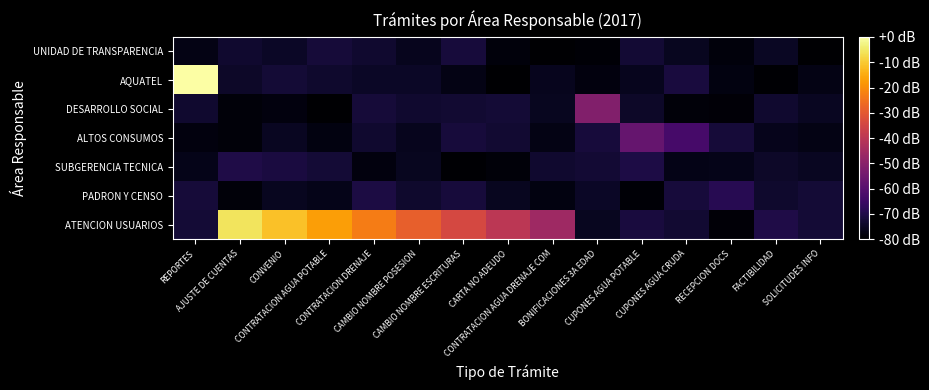

Reading left to right, transcribe all the data shown in this chart.

ATENCION USUARIOS: REPORTES=-72.3	AJUSTE DE CUENTAS=-5.7	CONVENIO=-11.4	CONTRATACION AGUA POTABLE=-17.1	CONTRATACION DRENAJE=-22.9	CAMBIO NOMBRE POSESION=-28.6	CAMBIO NOMBRE ESCRITURAS=-34.3	CARTA NO ADEUDO=-40.0	CONTRATACION AGUA DRENAJE COM=-45.7	BONIFICACIONES 3A EDAD=-75.6	CUPONES AGUA POTABLE=-71.4	CUPONES AGUA CRUDA=-73.0	RECEPCION DOCS=-79.1	FACTIBILIDAD=-70.2	SOLICITUDES INFO=-72.4
PADRON Y CENSO: REPORTES=-72.1	AJUSTE DE CUENTAS=-78.7	CONVENIO=-75.5	CONTRATACION AGUA POTABLE=-76.3	CONTRATACION DRENAJE=-70.7	CAMBIO NOMBRE POSESION=-73.6	CAMBIO NOMBRE ESCRITURAS=-71.8	CARTA NO ADEUDO=-75.6	CONTRATACION AGUA DRENAJE COM=-77.7	BONIFICACIONES 3A EDAD=-74.5	CUPONES AGUA POTABLE=-79.4	CUPONES AGUA CRUDA=-71.7	RECEPCION DOCS=-68.6	FACTIBILIDAD=-73.7	SOLICITUDES INFO=-72.4
SUBGERENCIA TECNICA: REPORTES=-76.5	AJUSTE DE CUENTAS=-70.3	CONVENIO=-71.1	CONTRATACION AGUA POTABLE=-72.2	CONTRATACION DRENAJE=-78.1	CAMBIO NOMBRE POSESION=-75.3	CAMBIO NOMBRE ESCRITURAS=-79.6	CARTA NO ADEUDO=-78.5	CONTRATACION AGUA DRENAJE COM=-73.2	BONIFICACIONES 3A EDAD=-72.6	CUPONES AGUA POTABLE=-70.3	CUPONES AGUA CRUDA=-76.7	RECEPCION DOCS=-76.3	FACTIBILIDAD=-74.3	SOLICITUDES INFO=-75.3
ALTOS CONSUMOS: REPORTES=-78.1	AJUSTE DE CUENTAS=-78.7	CONVENIO=-75.2	CONTRATACION AGUA POTABLE=-77.7	CONTRATACION DRENAJE=-73.3	CAMBIO NOMBRE POSESION=-75.6	CAMBIO NOMBRE ESCRITURAS=-71.7	CARTA NO ADEUDO=-73.0	CONTRATACION AGUA DRENAJE COM=-76.9	BONIFICACIONES 3A EDAD=-71.7	CUPONES AGUA POTABLE=-57.1	CUPONES AGUA CRUDA=-62.9	RECEPCION DOCS=-72.0	FACTIBILIDAD=-76.1	SOLICITUDES INFO=-77.1
DESARROLLO SOCIAL: REPORTES=-73.2	AJUSTE DE CUENTAS=-78.6	CONVENIO=-78.0	CONTRATACION AGUA POTABLE=-79.9	CONTRATACION DRENAJE=-72.1	CAMBIO NOMBRE POSESION=-73.4	CAMBIO NOMBRE ESCRITURAS=-72.9	CARTA NO ADEUDO=-72.2	CONTRATACION AGUA DRENAJE COM=-75.4	BONIFICACIONES 3A EDAD=-51.4	CUPONES AGUA POTABLE=-74.3	CUPONES AGUA CRUDA=-78.6	RECEPCION DOCS=-78.9	FACTIBILIDAD=-73.3	SOLICITUDES INFO=-75.3
AQUATEL: REPORTES=0.0	AJUSTE DE CUENTAS=-74.3	CONVENIO=-72.4	CONTRATACION AGUA POTABLE=-73.7	CONTRATACION DRENAJE=-74.5	CAMBIO NOMBRE POSESION=-74.4	CAMBIO NOMBRE ESCRITURAS=-77.0	CARTA NO ADEUDO=-79.7	CONTRATACION AGUA DRENAJE COM=-75.6	BONIFICACIONES 3A EDAD=-77.9	CUPONES AGUA POTABLE=-75.9	CUPONES AGUA CRUDA=-71.5	RECEPCION DOCS=-77.7	FACTIBILIDAD=-79.4	SOLICITUDES INFO=-77.2
UNIDAD DE TRANSPARENCIA: REPORTES=-77.1	AJUSTE DE CUENTAS=-73.4	CONVENIO=-74.4	CONTRATACION AGUA POTABLE=-72.2	CONTRATACION DRENAJE=-73.4	CAMBIO NOMBRE POSESION=-75.9	CAMBIO NOMBRE ESCRITURAS=-71.9	CARTA NO ADEUDO=-78.3	CONTRATACION AGUA DRENAJE COM=-79.8	BONIFICACIONES 3A EDAD=-79.1	CUPONES AGUA POTABLE=-72.8	CUPONES AGUA CRUDA=-75.4	RECEPCION DOCS=-78.4	FACTIBILIDAD=-75.0	SOLICITUDES INFO=-80.0